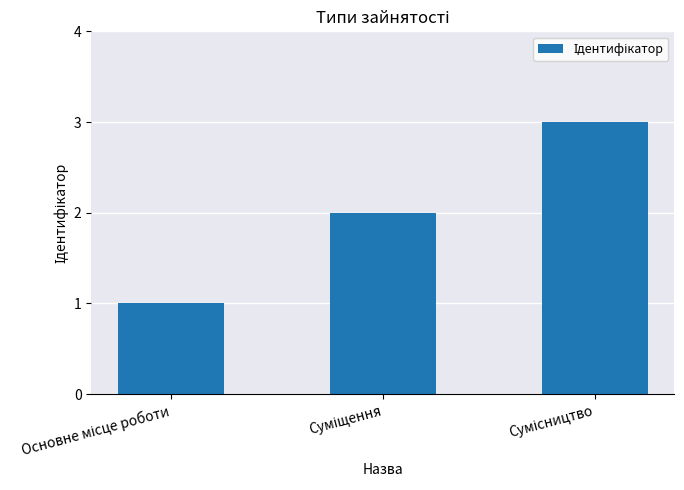

What is the maximum value shown in the chart?

3